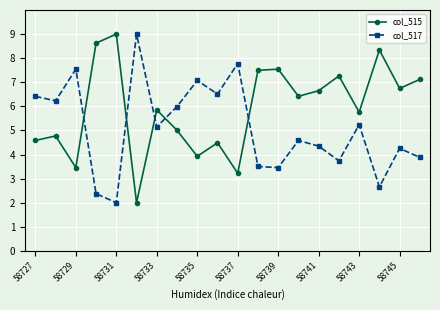

List the series in order of their overall mean, lowest first.

col_517, col_515